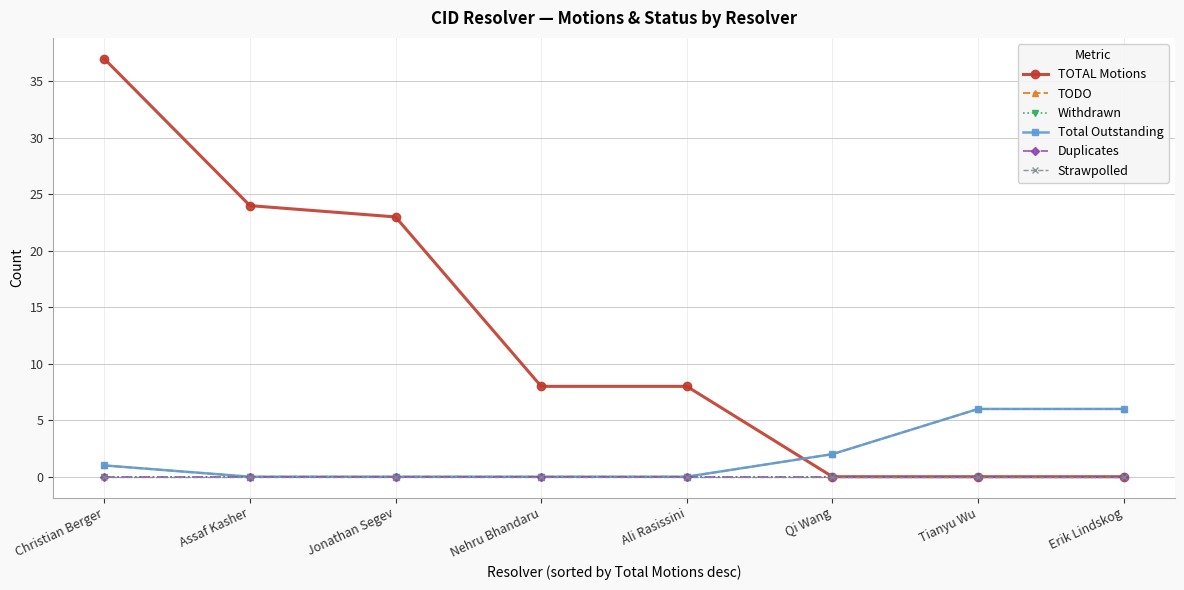

True or false: TOTAL Motions has more than 0 points higher than both neighbors.

False